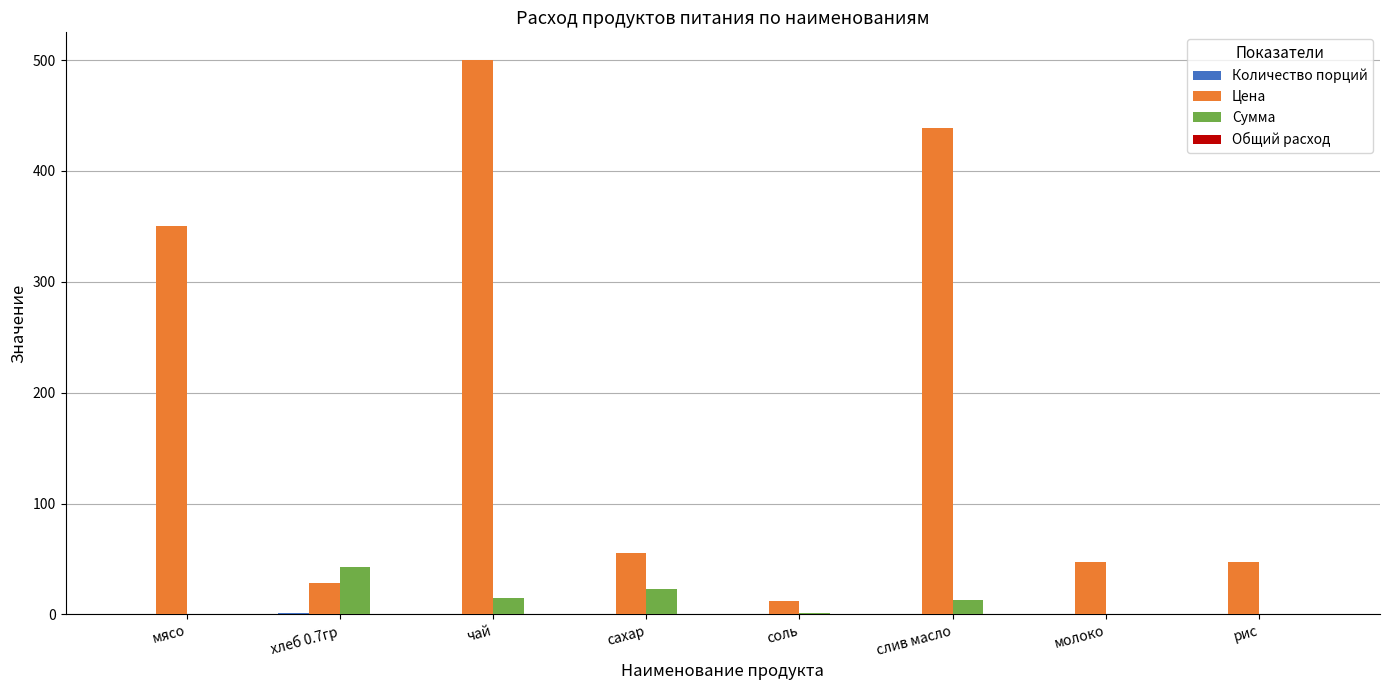

Is the value of Сумма at соль greater than the value of Цена at соль?

No